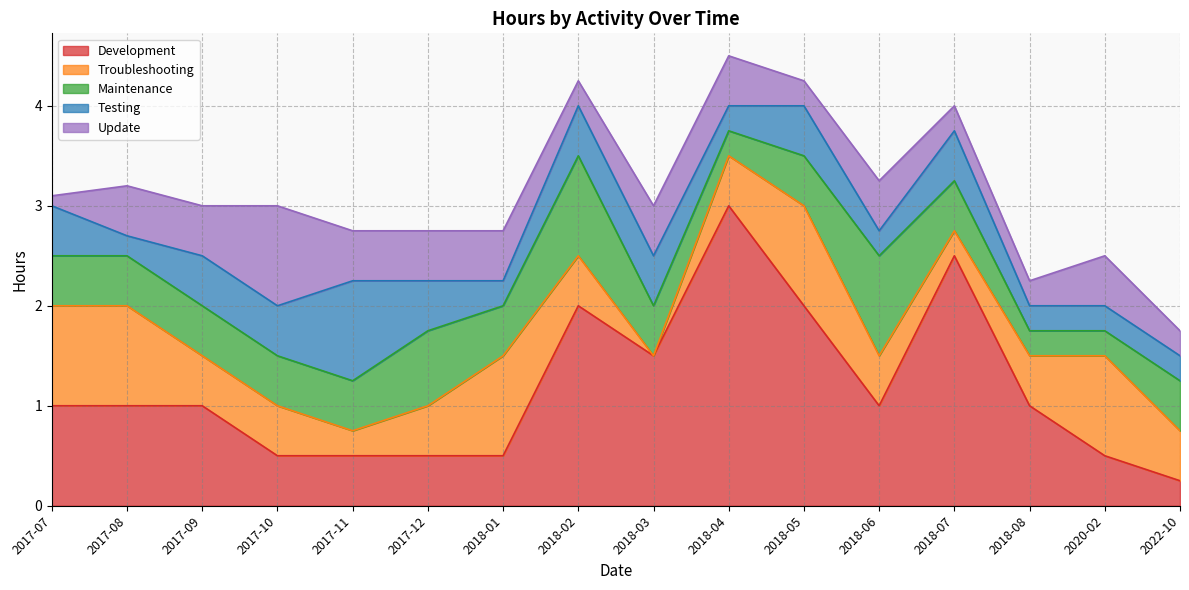

What position from the right is 2020-02?

2